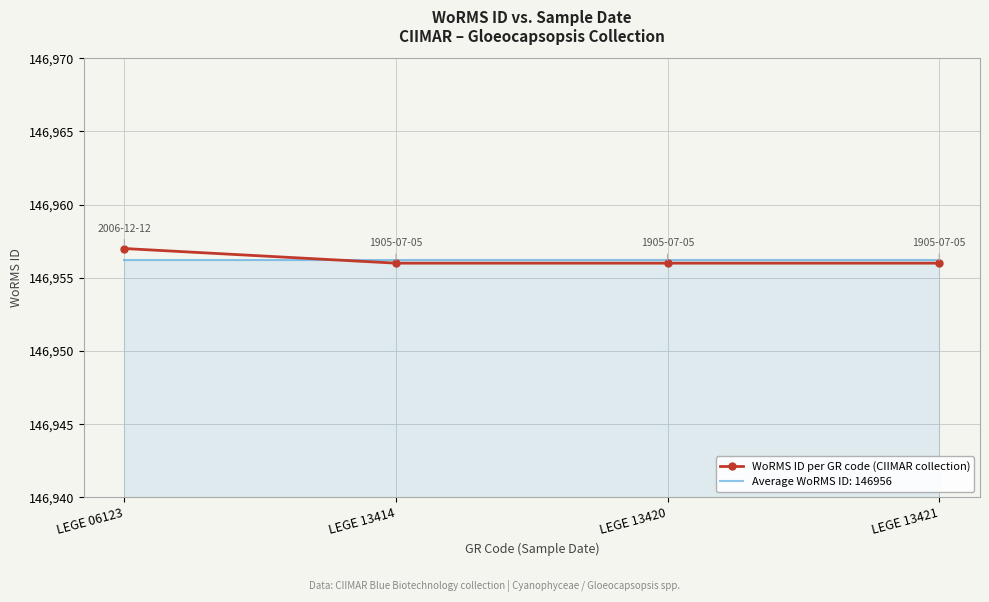

Which label corresponds to the largest value in the chart?

LEGE 06123